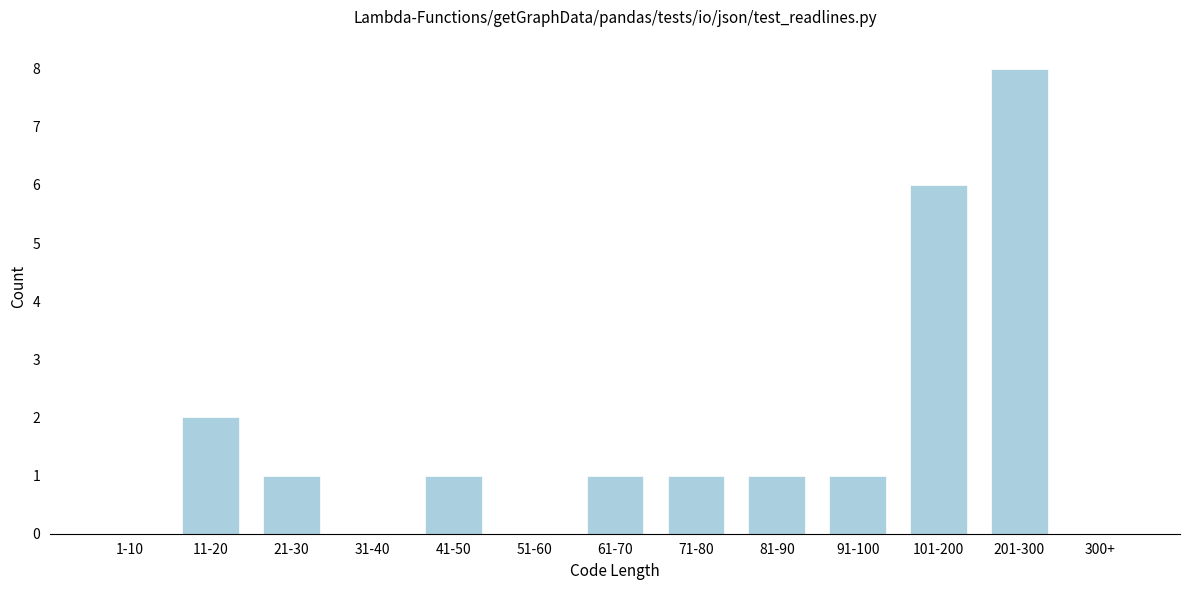

Reading right to left, list all the values displayed in this chart.

300+=0	201-300=8	101-200=6	91-100=1	81-90=1	71-80=1	61-70=1	51-60=0	41-50=1	31-40=0	21-30=1	11-20=2	1-10=0